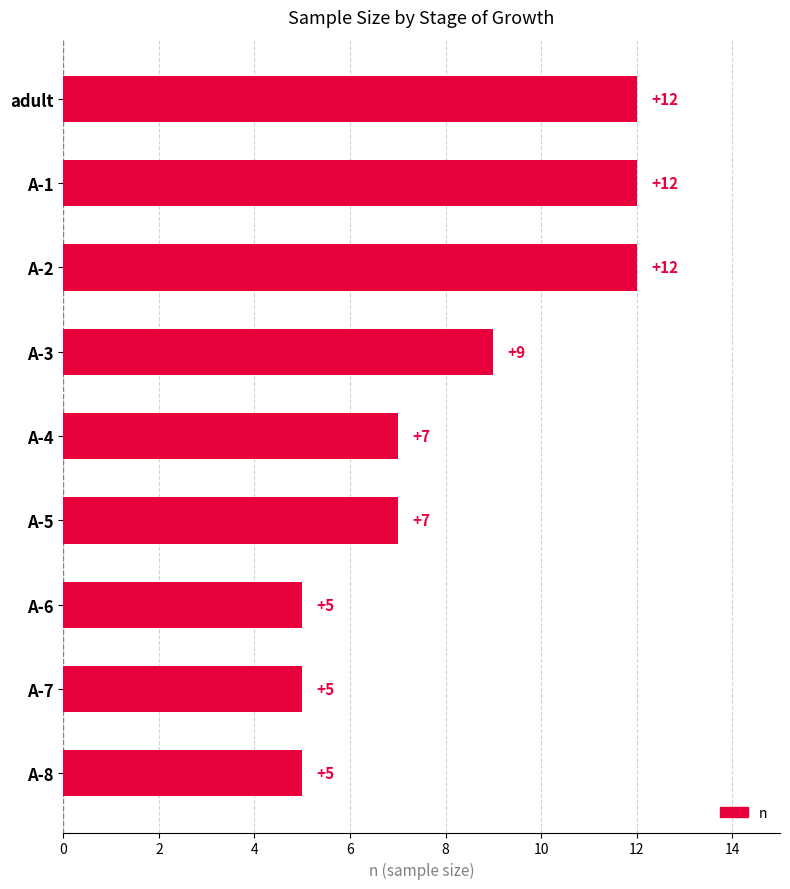

What is the difference between the second highest and second lowest values?

7